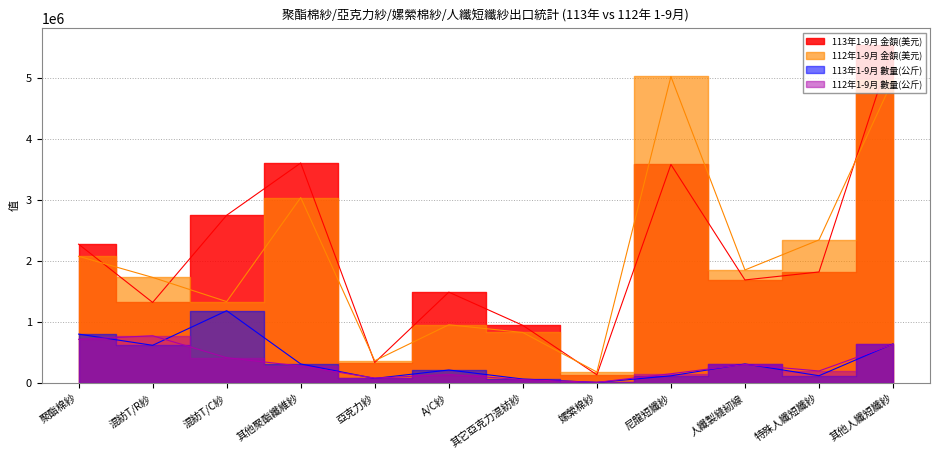

What value does the 113年1-9月 數量(公斤) series have at 混紡T/R紗, to the nearest 10?

624340